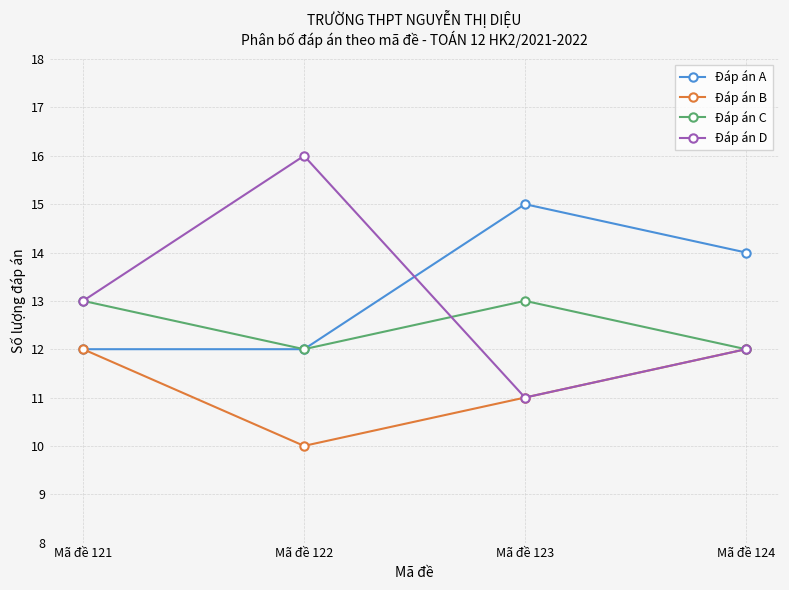

What is the value of the Đáp án C point at the 3rd from the left?

13